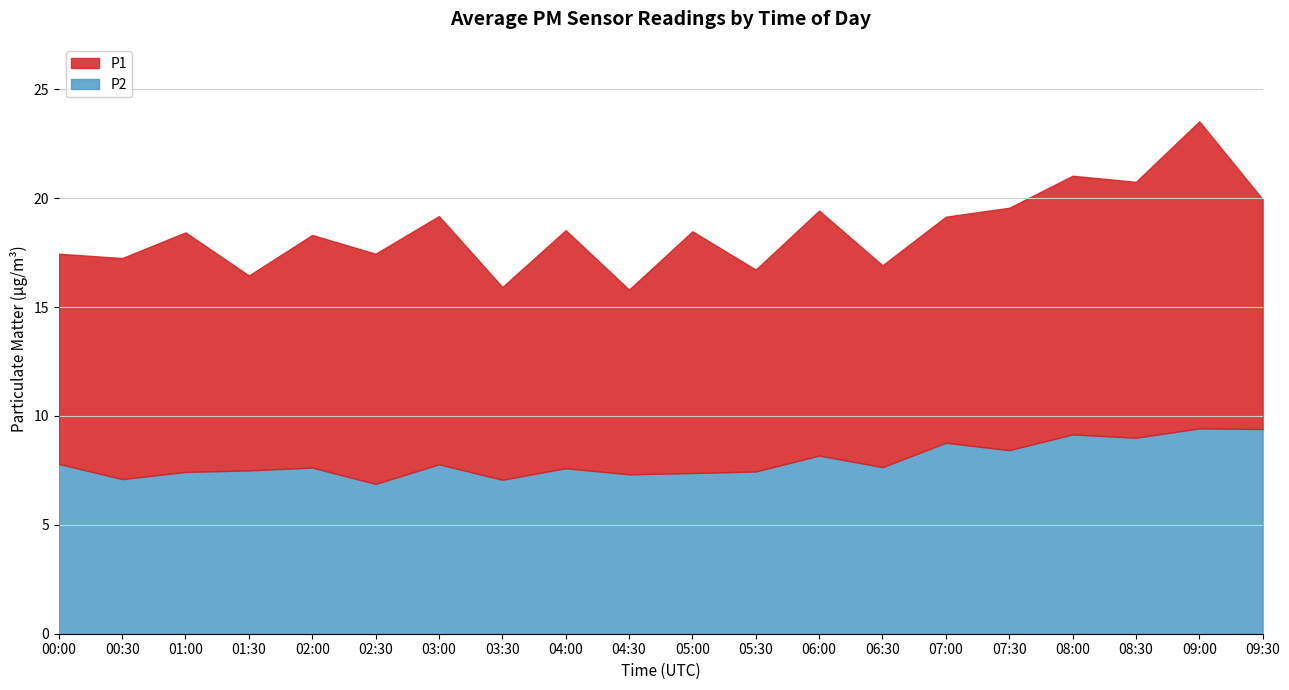

How many distinct data groups are displayed?

2